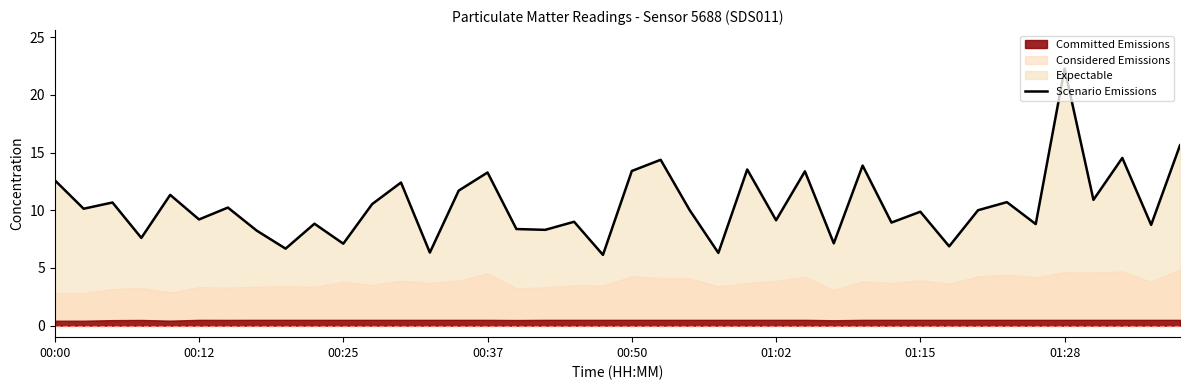

How many values exceed 10?

20